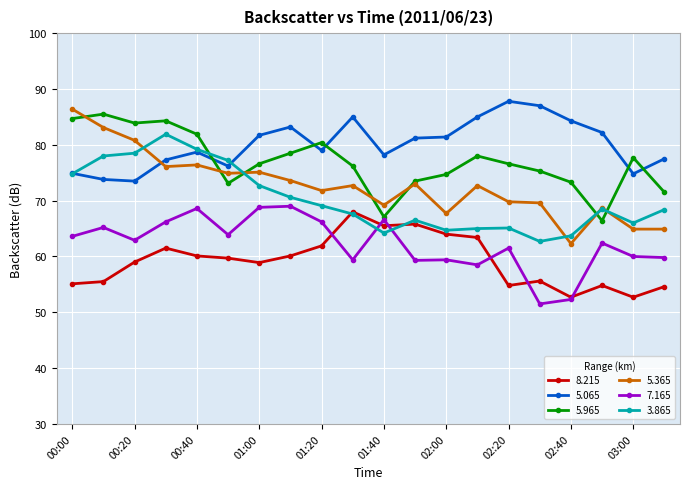

How many data points does each series have?

20